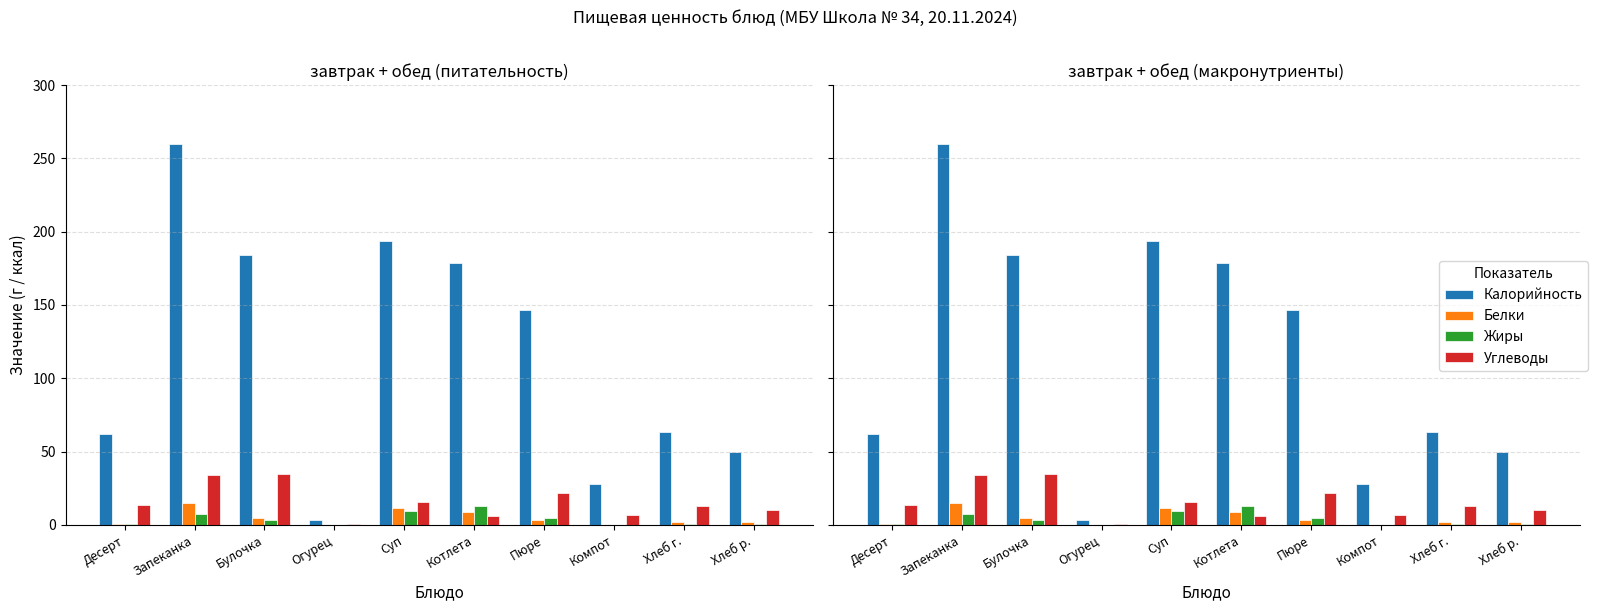

What position from the left is Огурец?

4